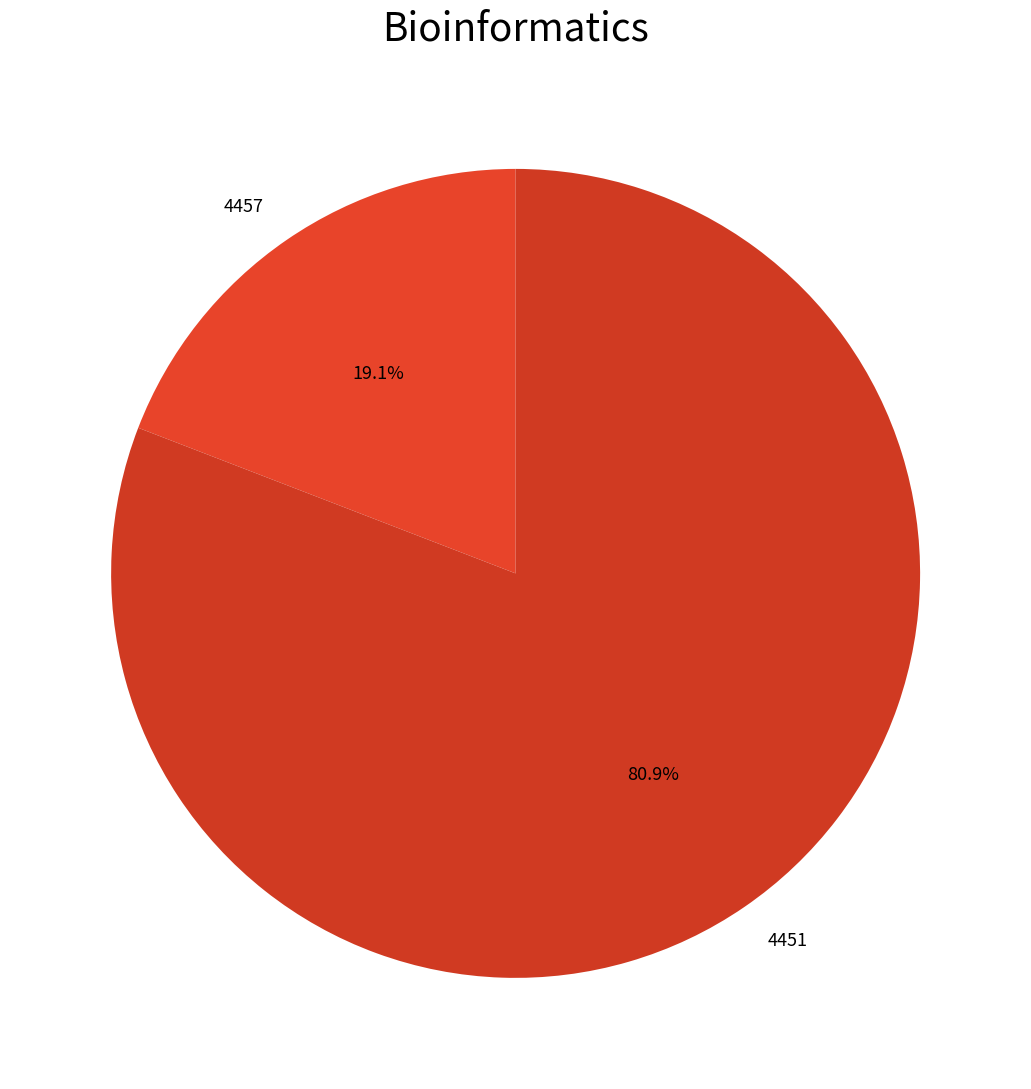

Which slice is the smallest?

4457